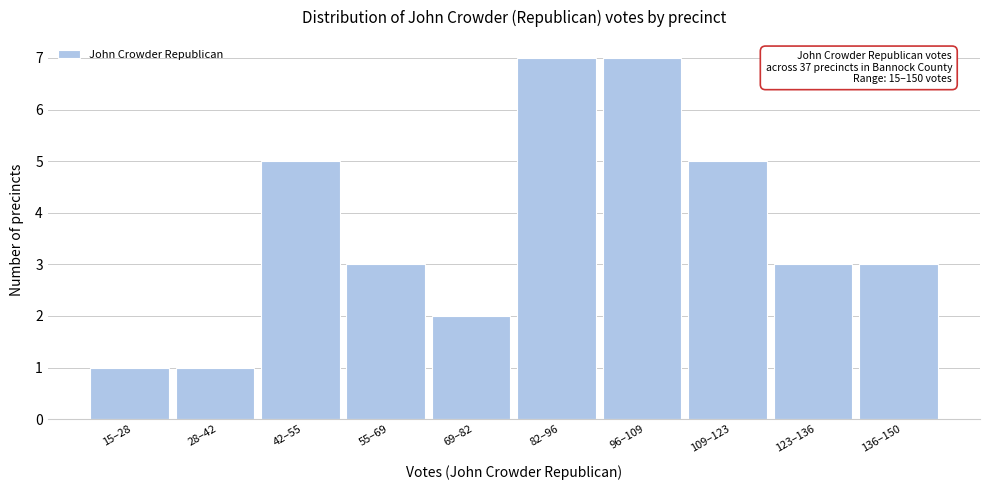

Reading left to right, transcribe all the data shown in this chart.

1	1	5	3	2	7	7	5	3	3